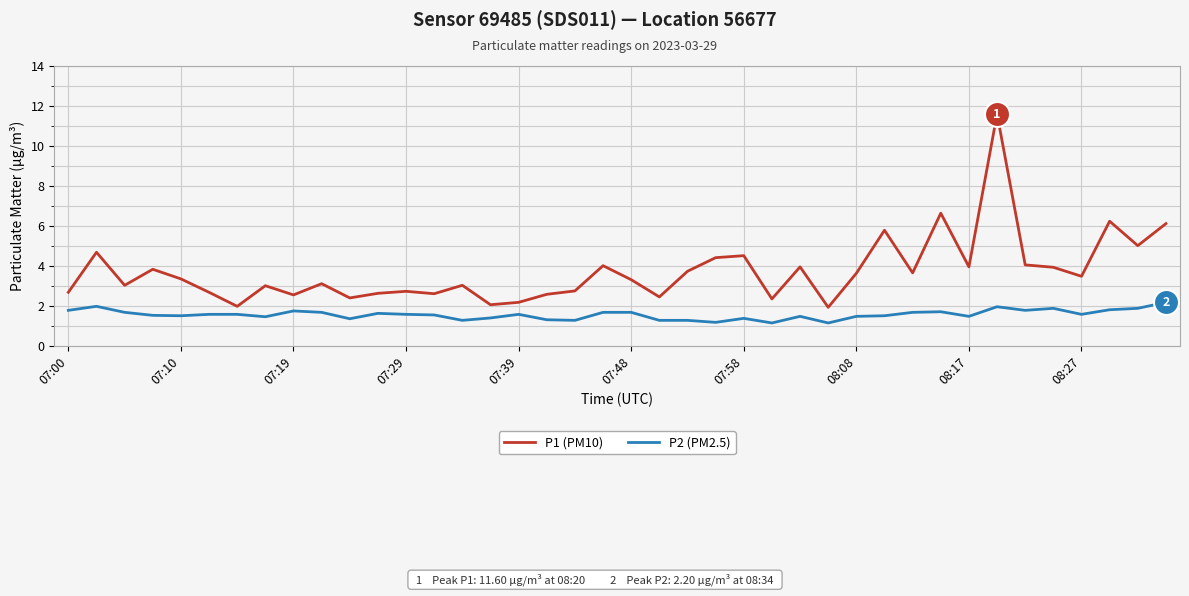

True or false: P2 (PM2.5) and P1 (PM10) cross at least once.

False